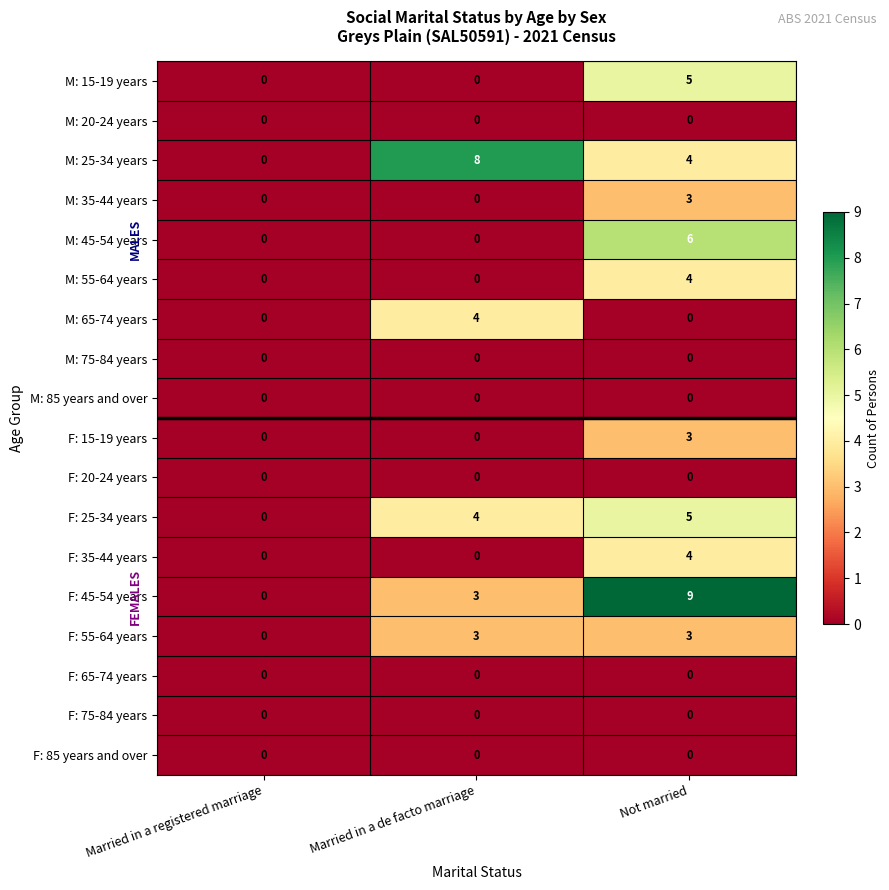

How many F: 15-19 years values are between 0 and 3?

3